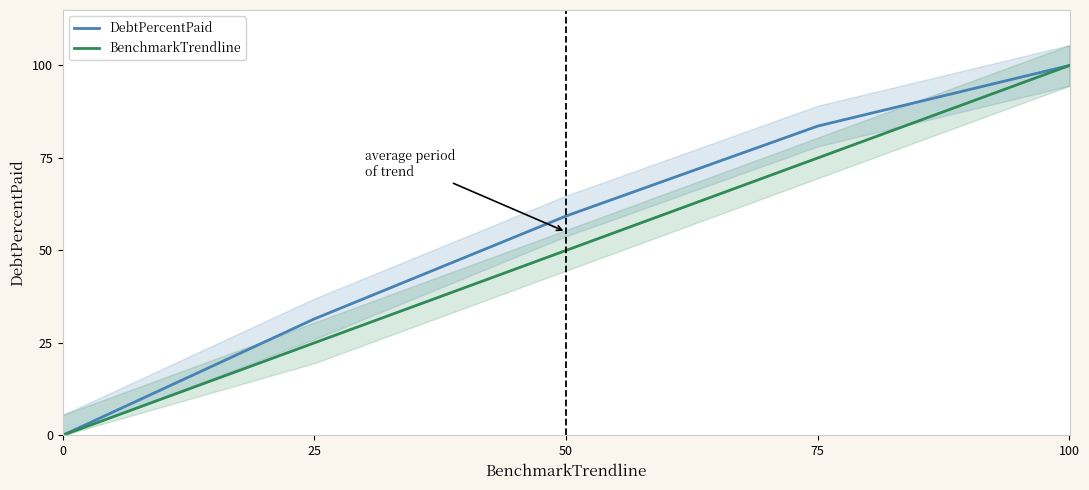

The value of BenchmarkTrendline at 75 is 75.0. True or false?

True